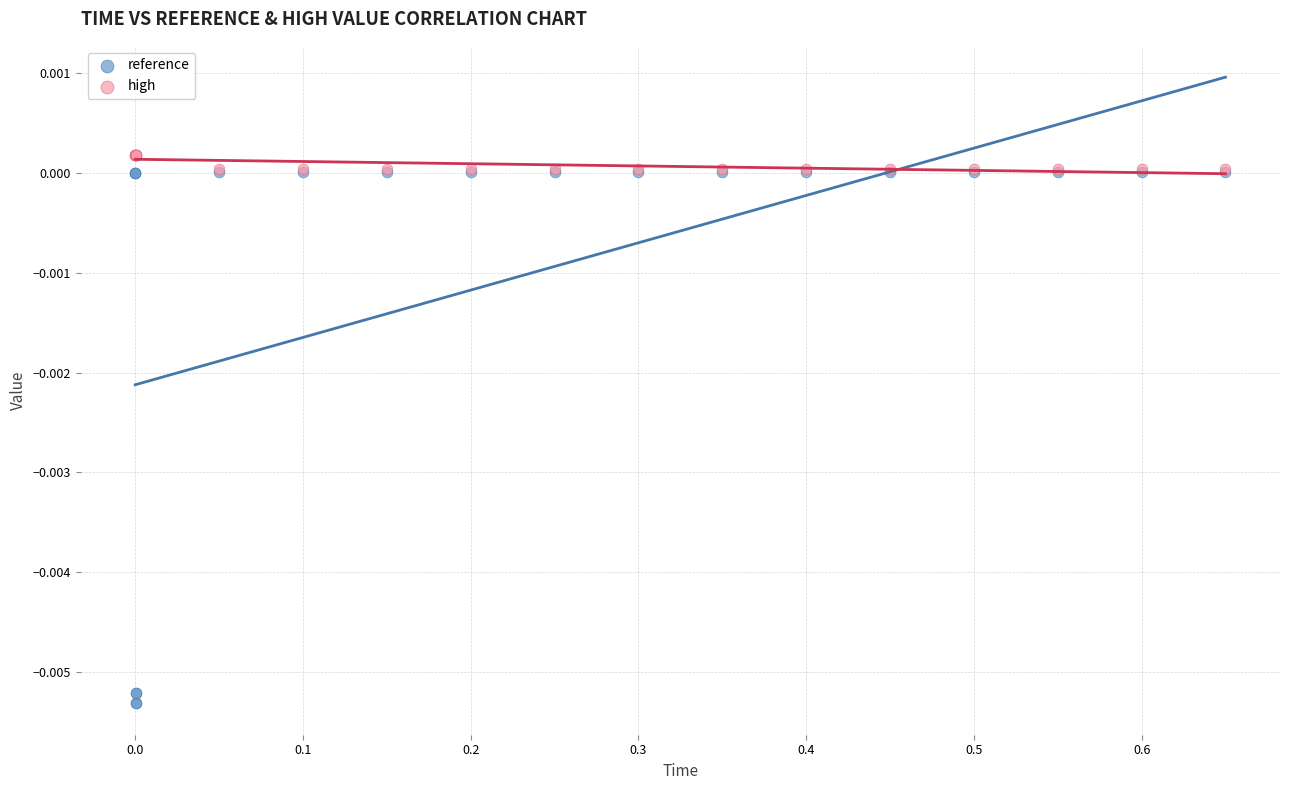

Which series reaches the maximum Y coordinate?

high